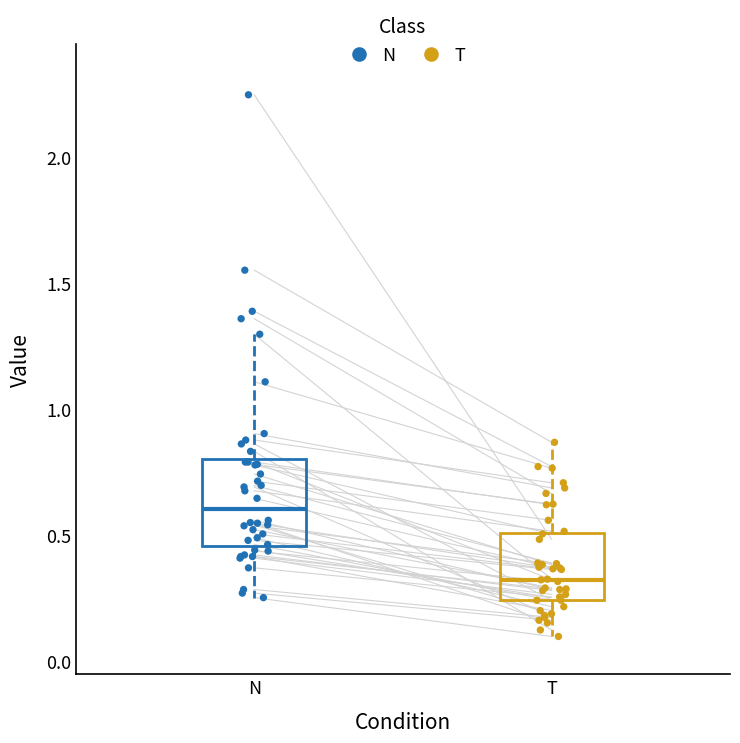

Which box's median line is the lowest?

T